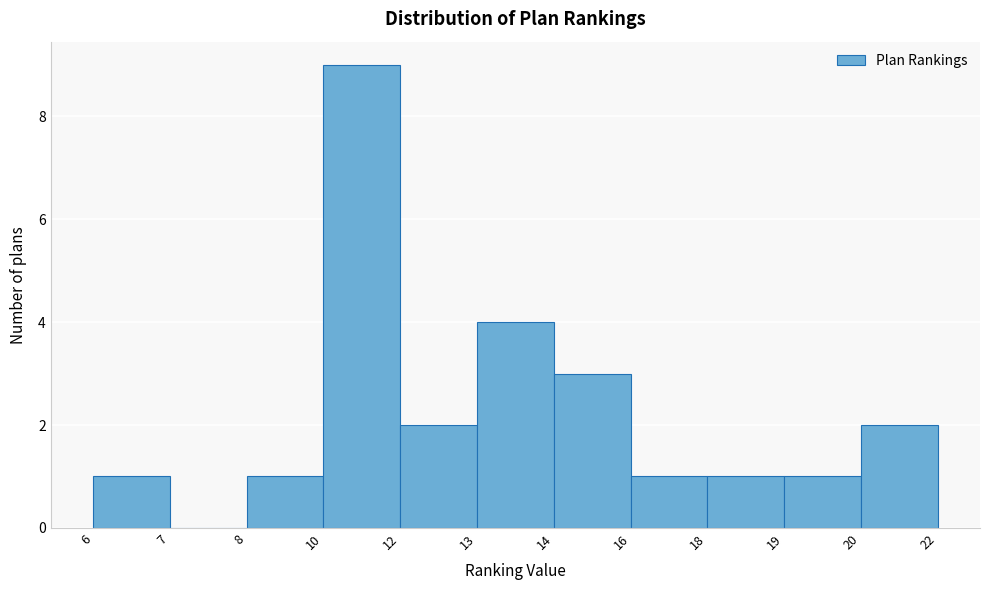

Reading left to right, what are all the values shown in this chart?

6=1	7=0	8=1	10=9	12=2	13=4	14=3	16=1	18=1	19=1	20=2